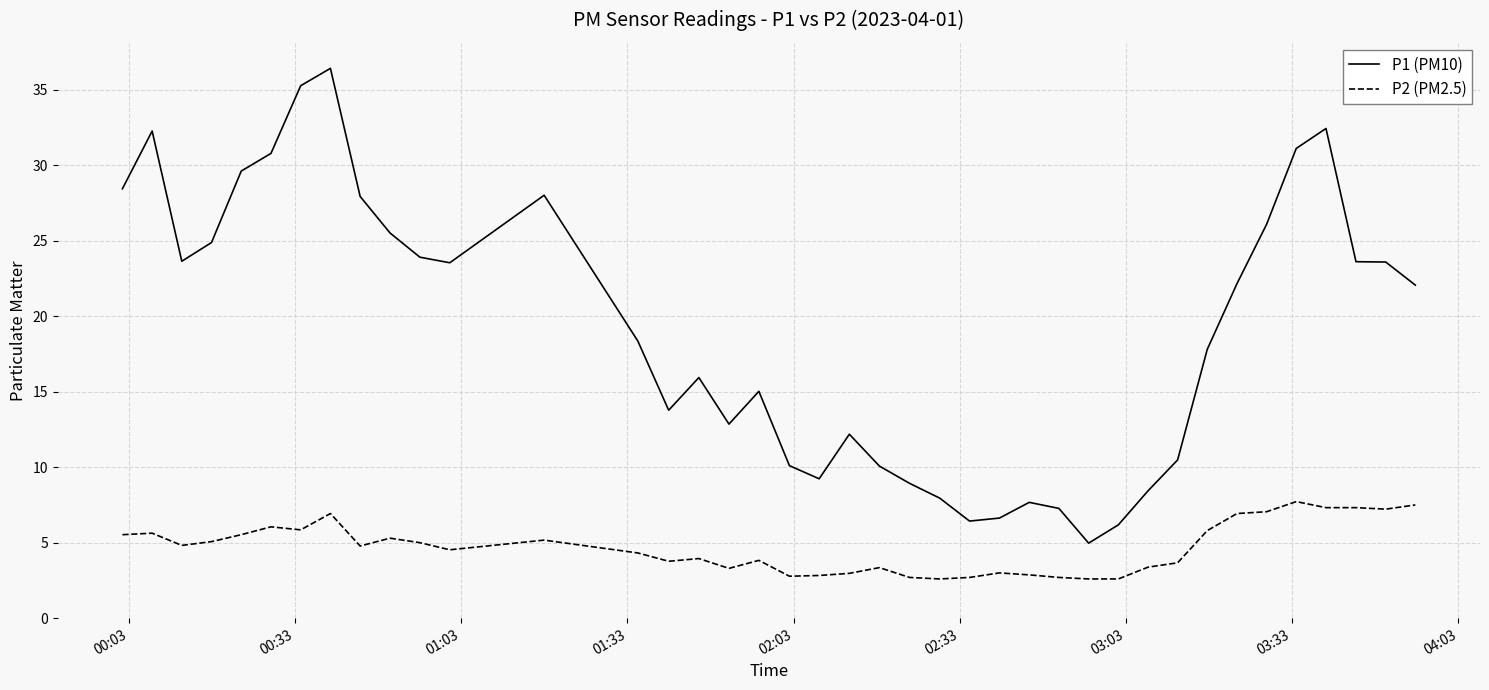

True or false: P1 (PM10) and P2 (PM2.5) intersect in this chart.

False